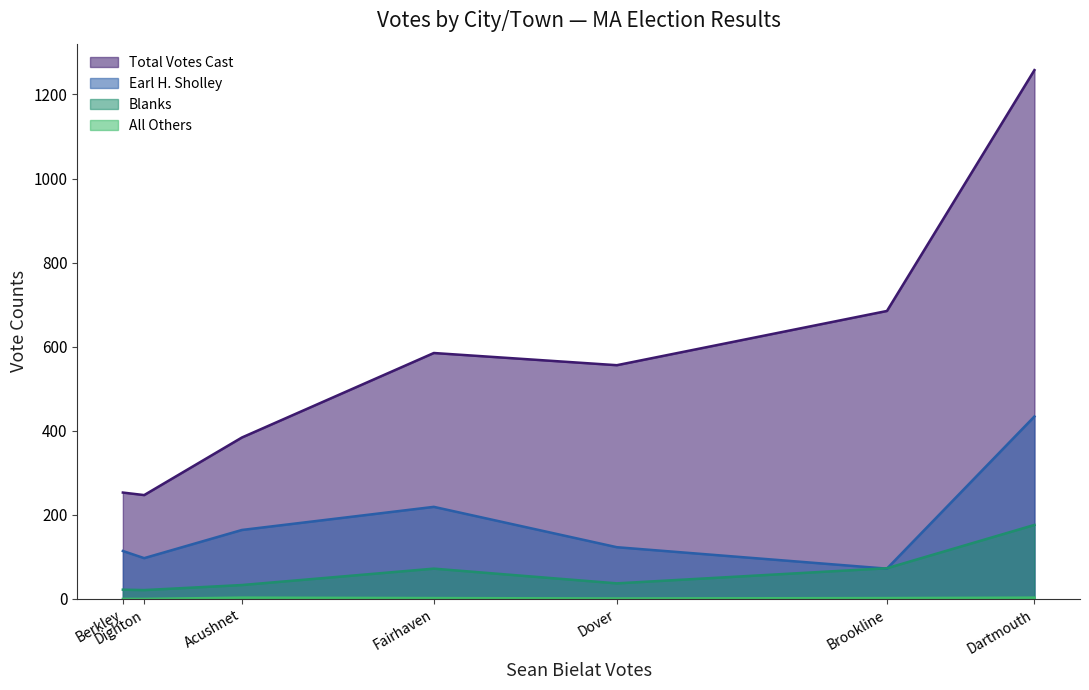

The value of earl_sholley at total_votes is 114. True or false?

True